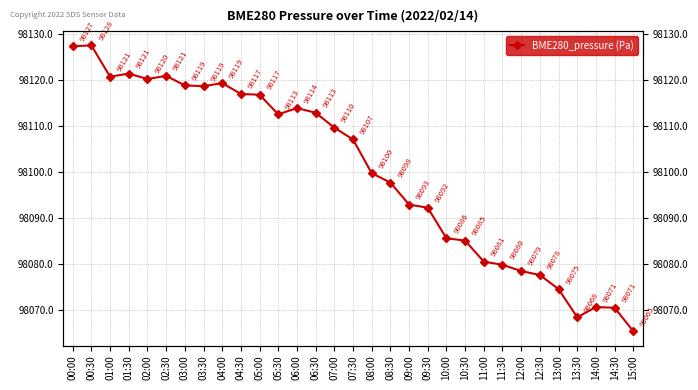

Rank the categories by value from highest to lowest.

00:30, 00:00, 01:30, 02:30, 01:00, 02:00, 04:00, 03:00, 03:30, 04:30, 05:00, 06:00, 06:30, 05:30, 07:00, 07:30, 08:00, 08:30, 09:00, 09:30, 10:00, 10:30, 11:00, 11:30, 12:00, 12:30, 13:00, 14:00, 14:30, 13:30, 15:00